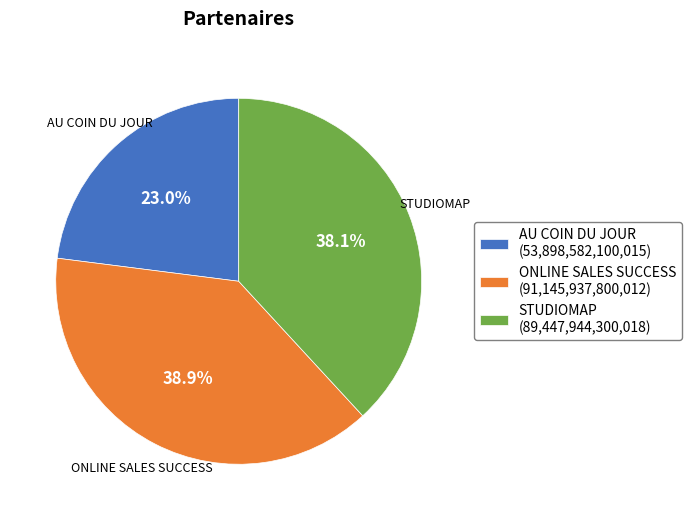

Which category has the smallest portion of the pie?

AU COIN DU JOUR